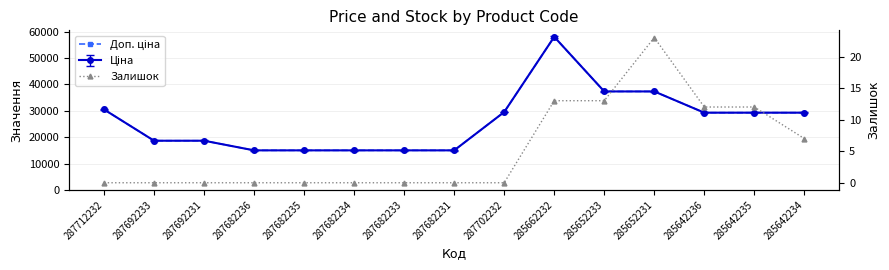

Where does the Доп. ціна series first go above 29294?

287712232